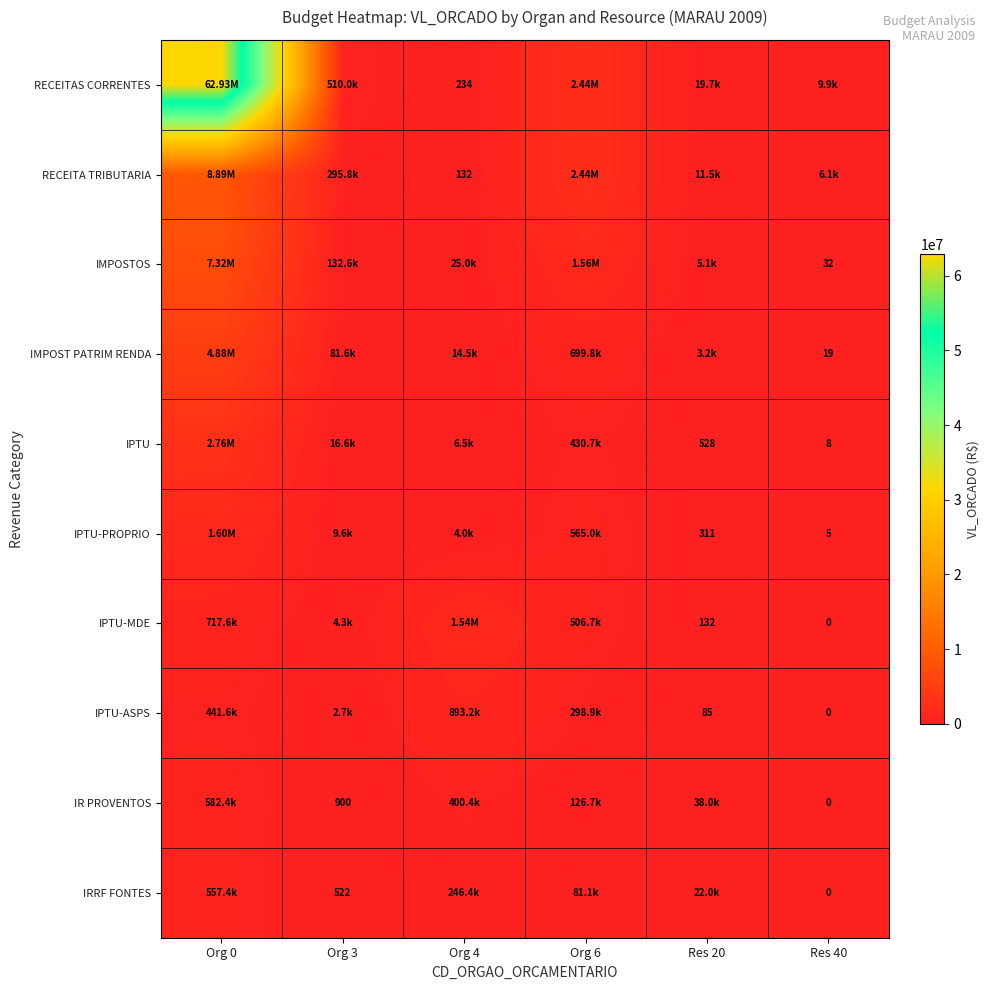

The IR PROVENTOS series shows 261313.6 at Org 0. True or false?

False